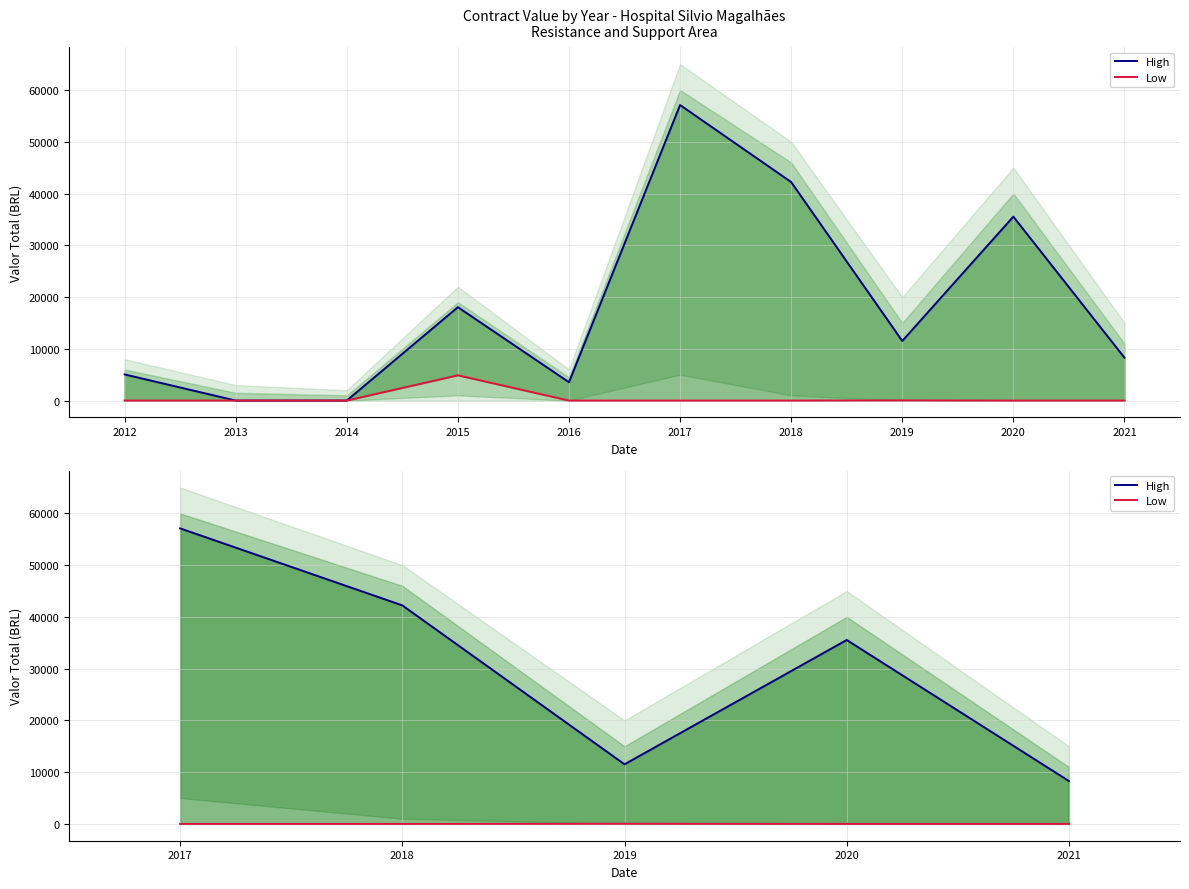

List the series in order of their overall mean, highest first.

High, Low